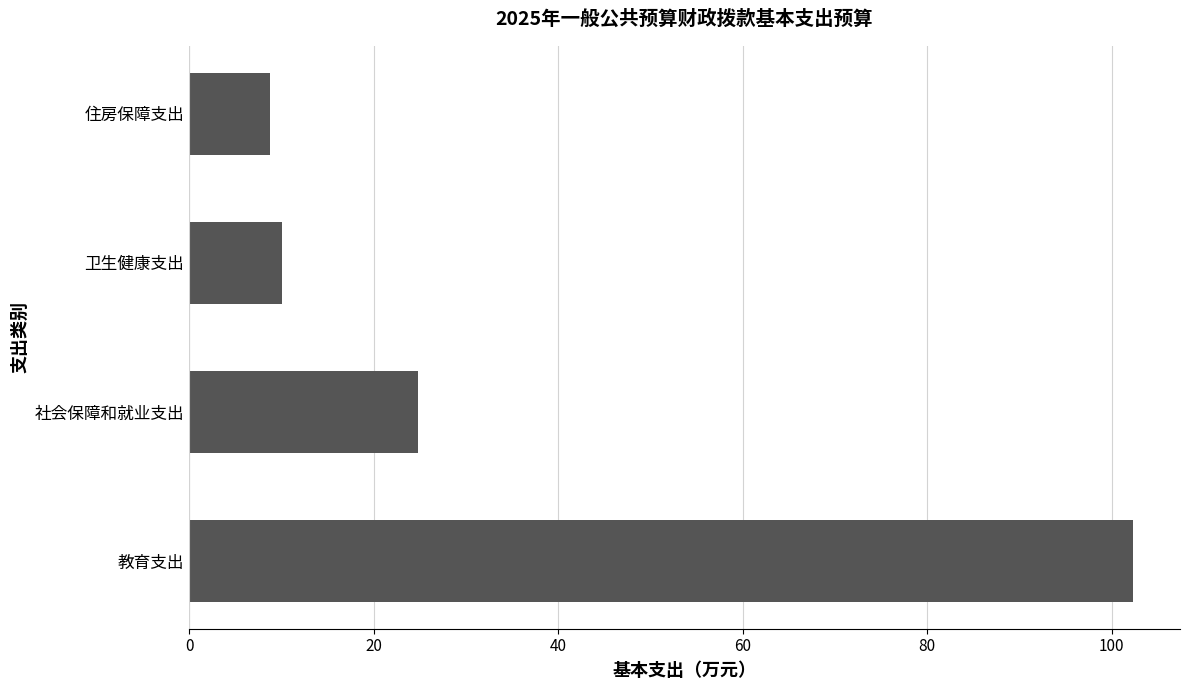

What is the average value?

36.5